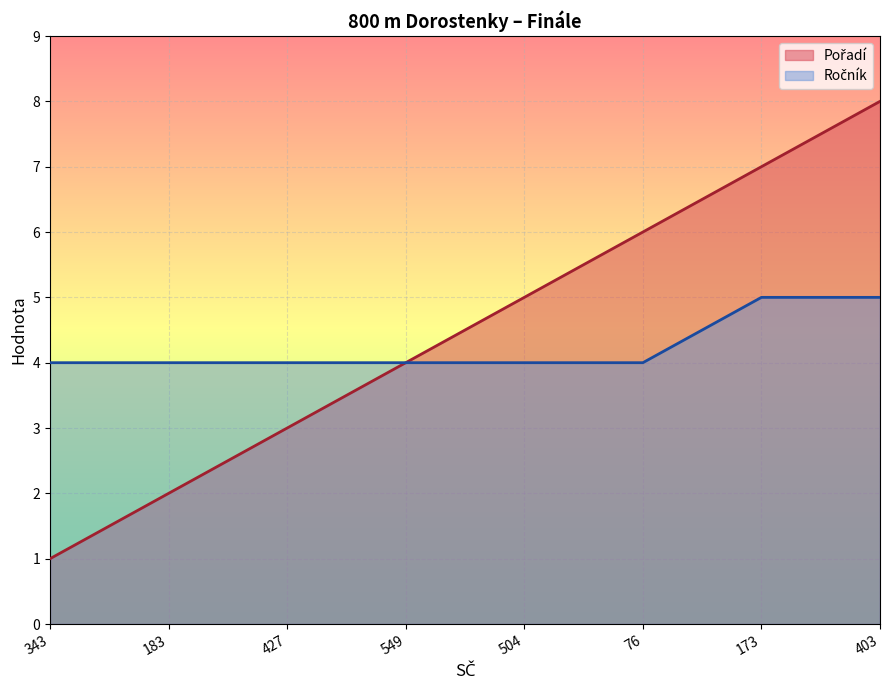

At 343, list the series in order from smallest to largest.

Pořadí, Ročník